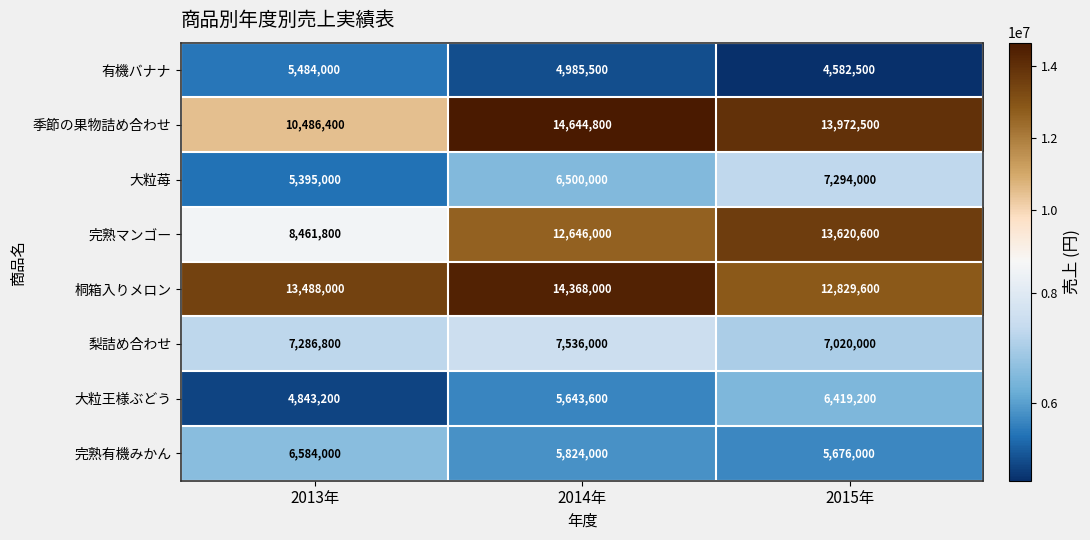

What is the difference between the maximum and second lowest values in the 完熟有機みかん series?

760000